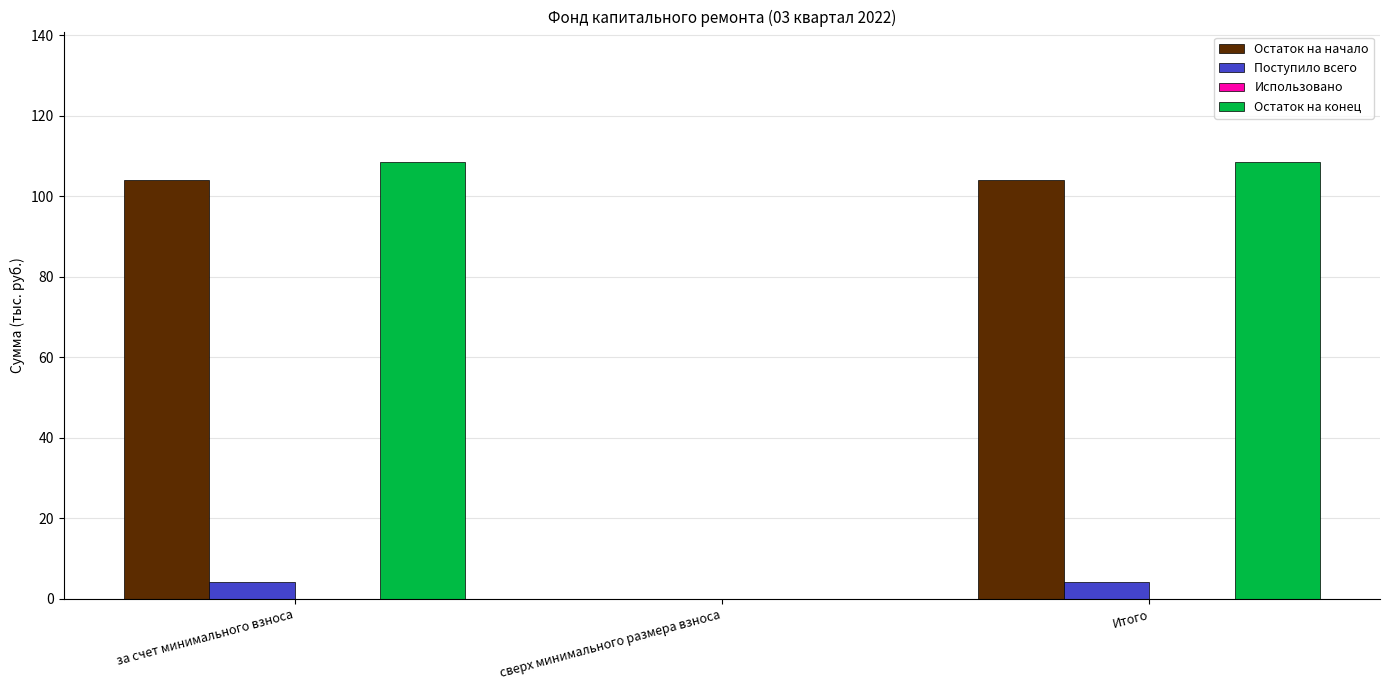

Reading left to right, transcribe all the data shown in this chart.

Остаток на начало: за счет минимального взноса=104.2	сверх минимального размера взноса=0.0	Итого=104.2
Поступило всего: за счет минимального взноса=4.2	сверх минимального размера взноса=0.0	Итого=4.2
Остаток на конец: за счет минимального взноса=108.4	сверх минимального размера взноса=0.0	Итого=108.4